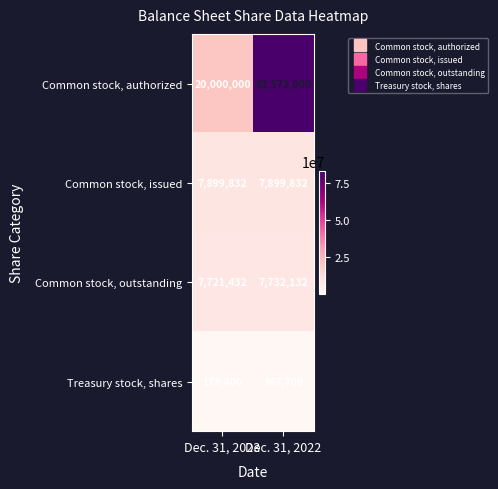

Which series has the largest total across all categories?

Common stock, authorized